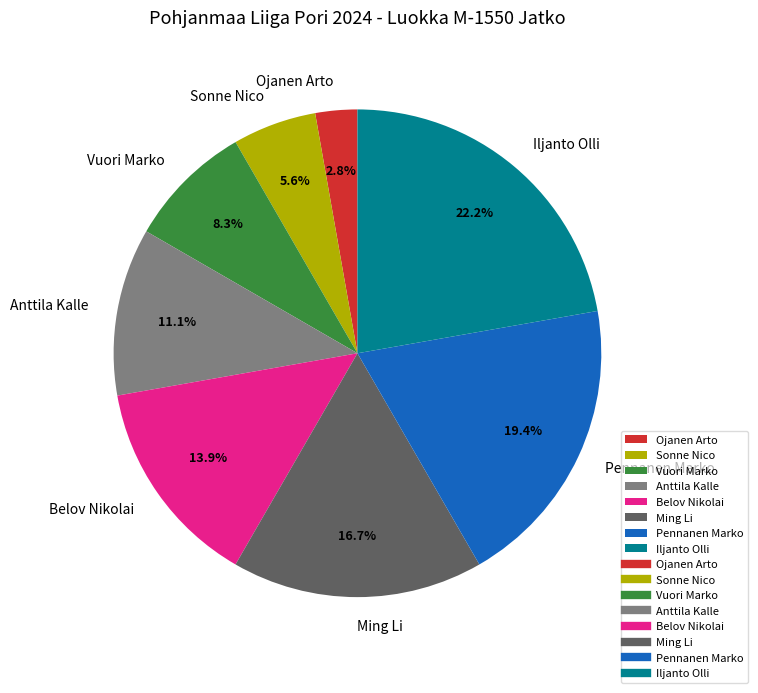

To the nearest percent, what is the difference between the largest and smallest slice percentages?

19%